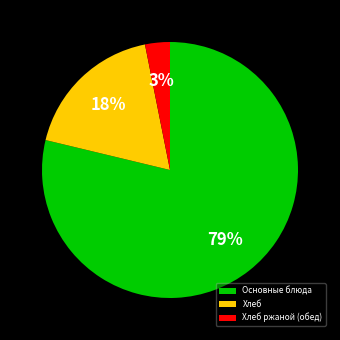

Rank the categories by value from lowest to highest.

Хлеб ржаной (обед), Хлеб, Основные блюда